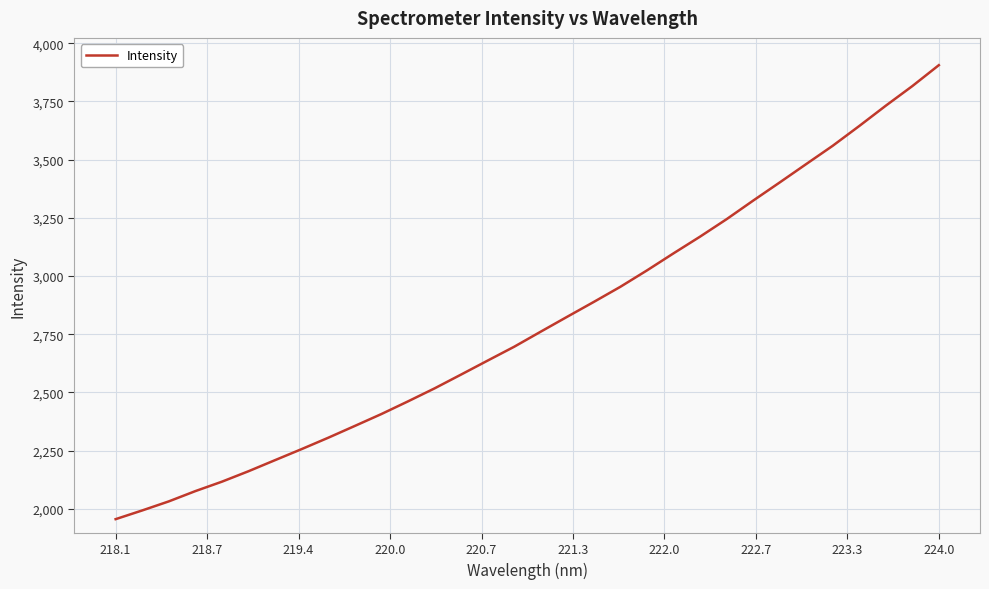

What is the smallest value displayed?

1955.4